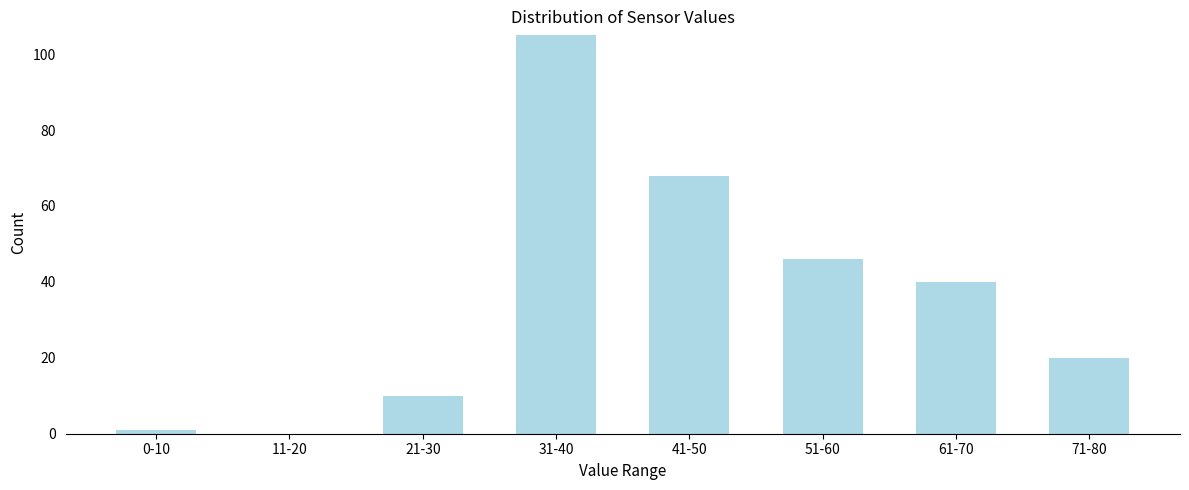

Reading left to right, transcribe all the data shown in this chart.

0-10=1	11-20=0	21-30=10	31-40=105	41-50=68	51-60=46	61-70=40	71-80=20